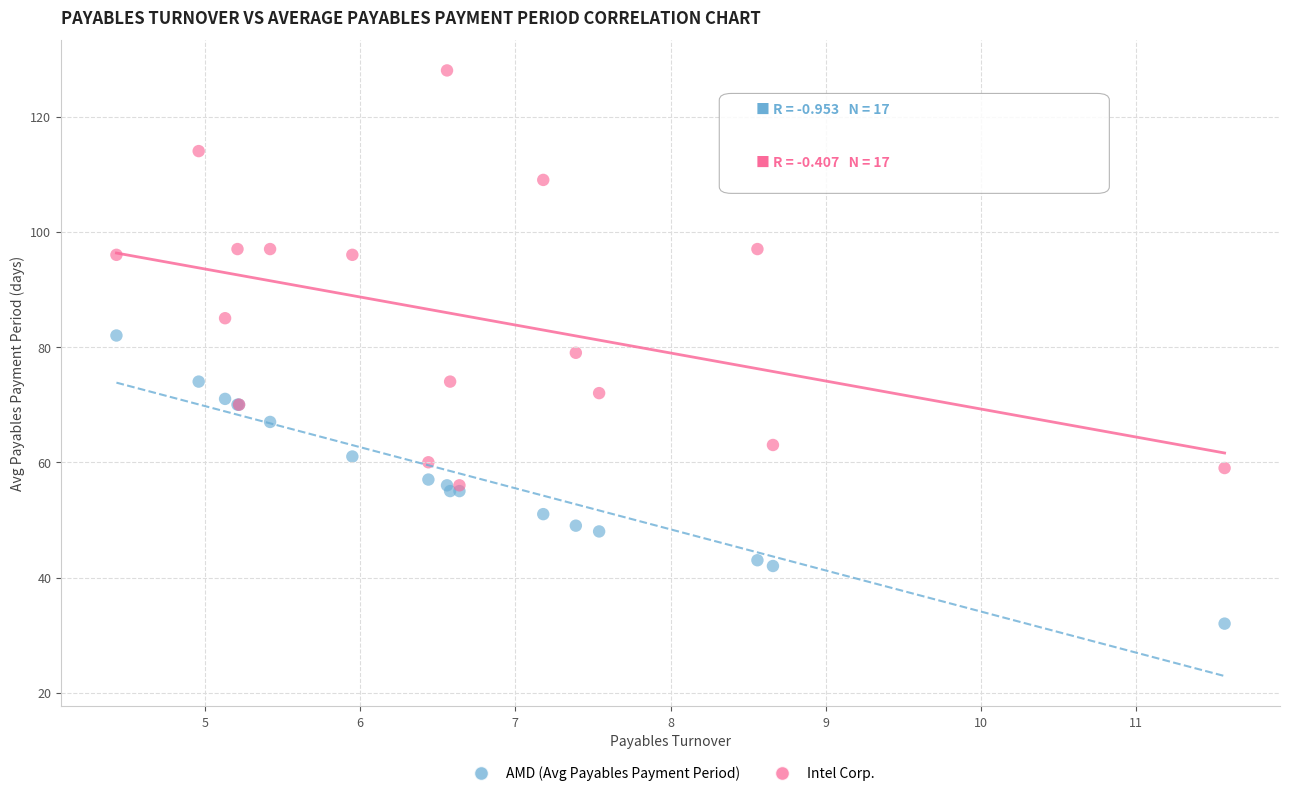

Which series reaches the minimum Y coordinate?

AMD (Avg Payables Payment Period)